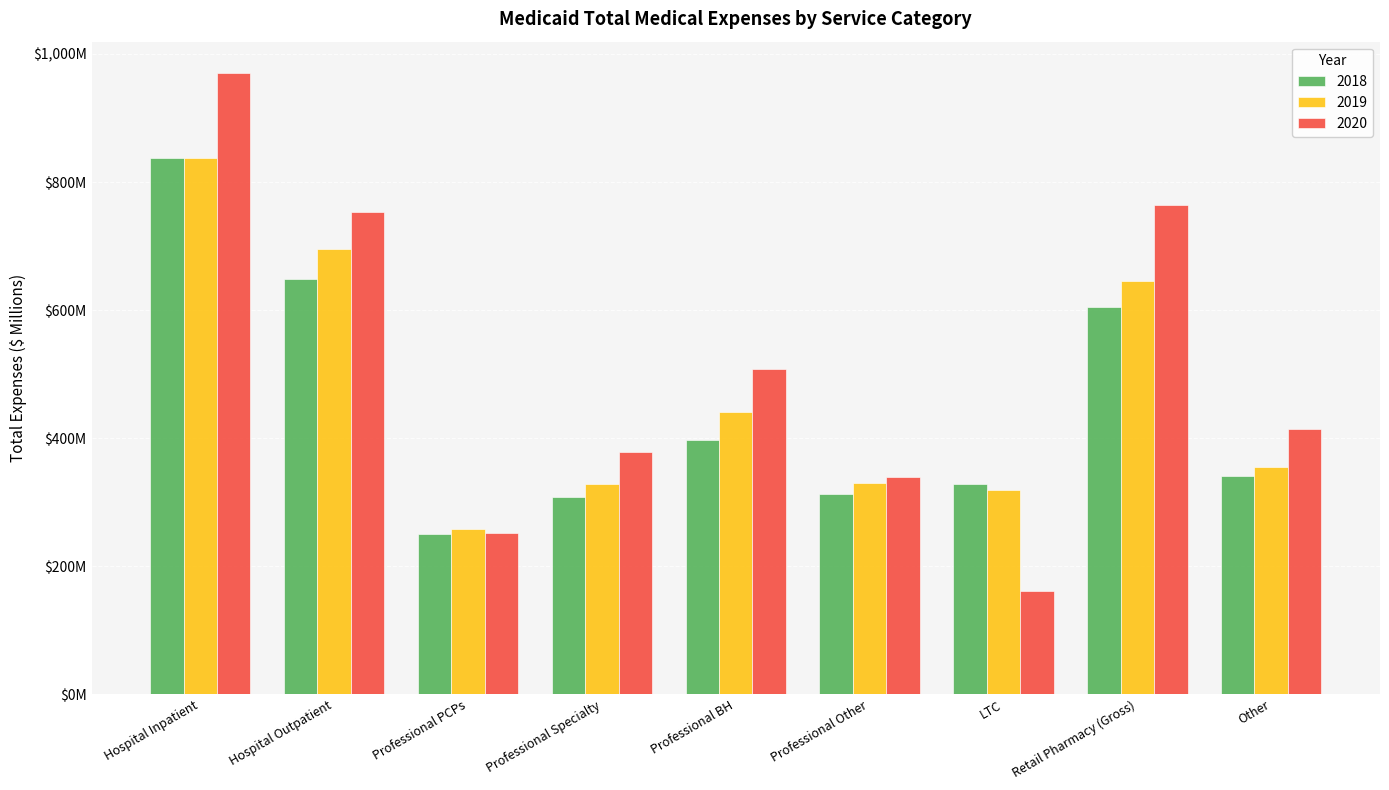

Rank the series at Professional BH from lowest to highest value.

2018, 2019, 2020